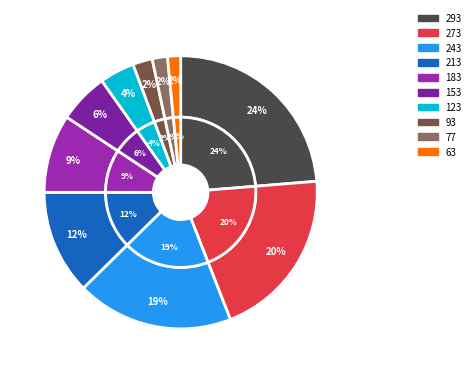

Do 273 and 153 together represent more than half of the pie?

No